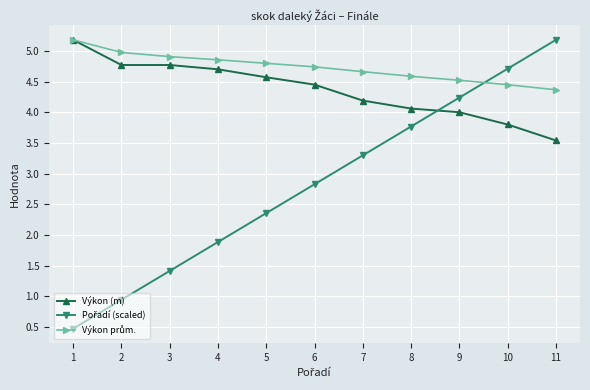

Read the Výkon (m) value at 1.

5.2